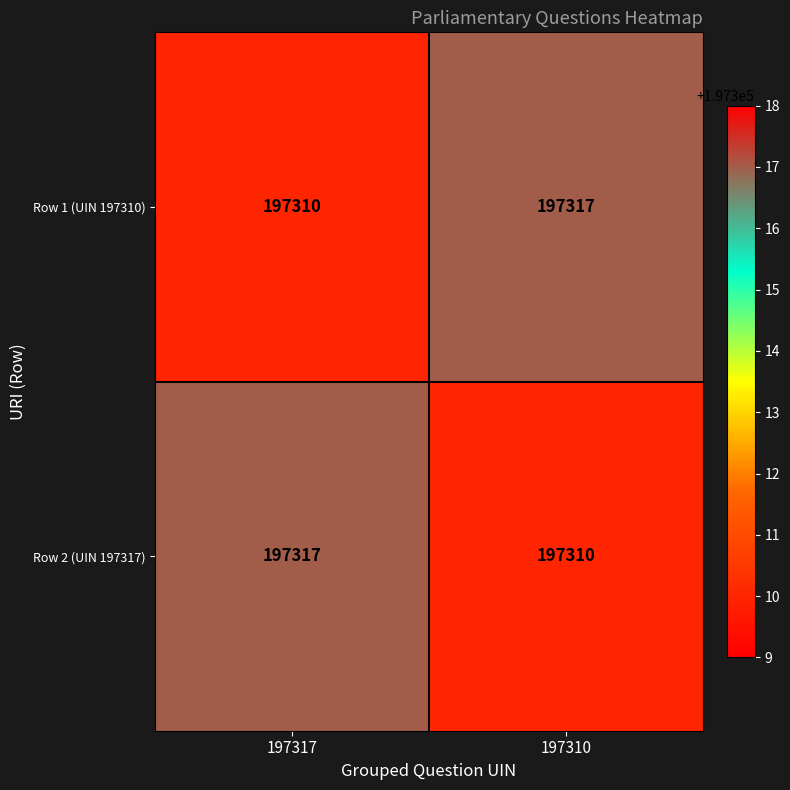

The value of Row 2 (UIN 197317) at 197317 is 105620. True or false?

False